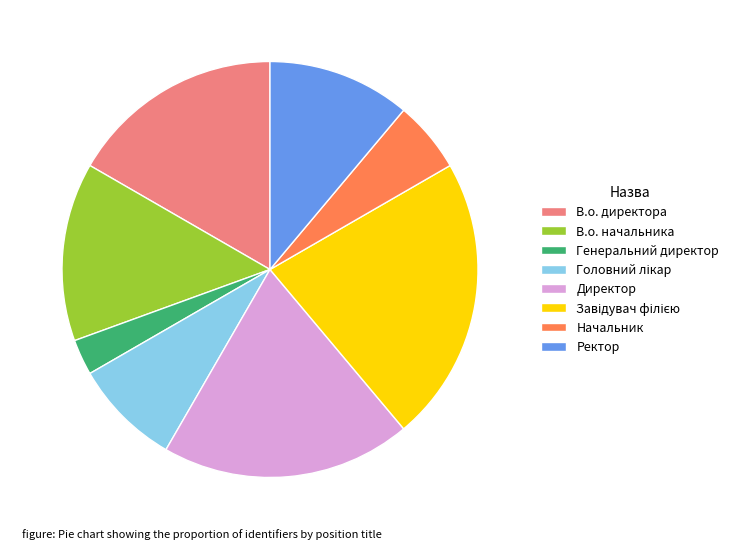

Is В.о. директора the majority of the pie?

No